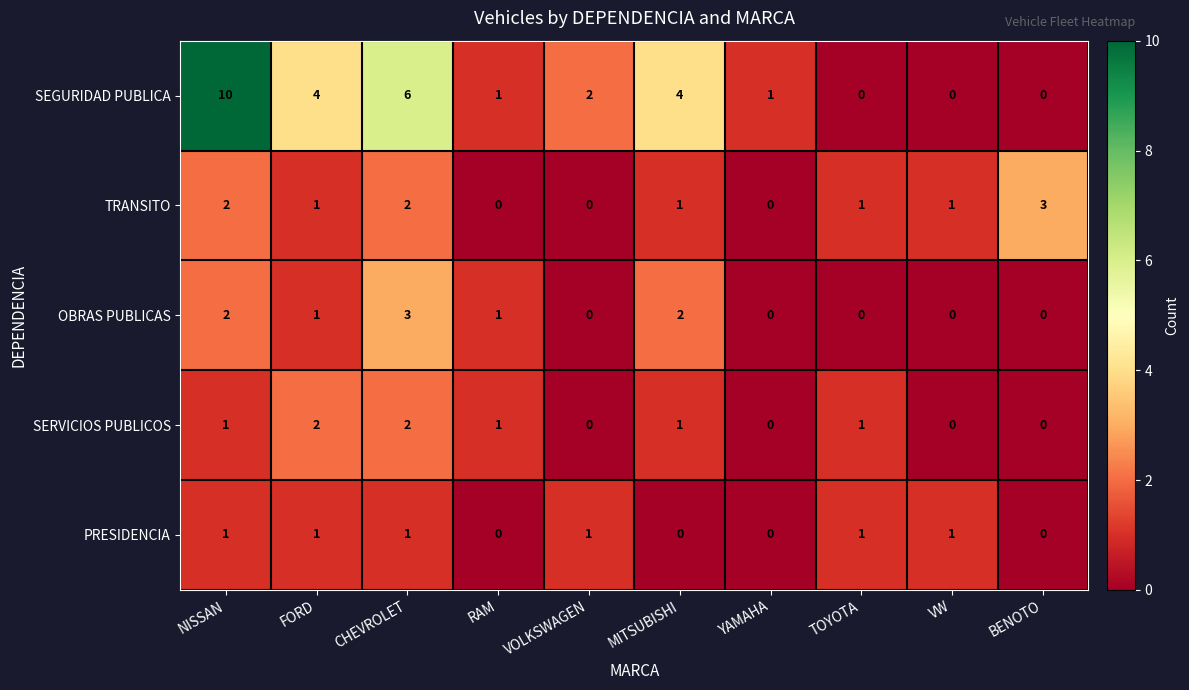

Which series changed the most between MITSUBISHI and VW?

SEGURIDAD PUBLICA